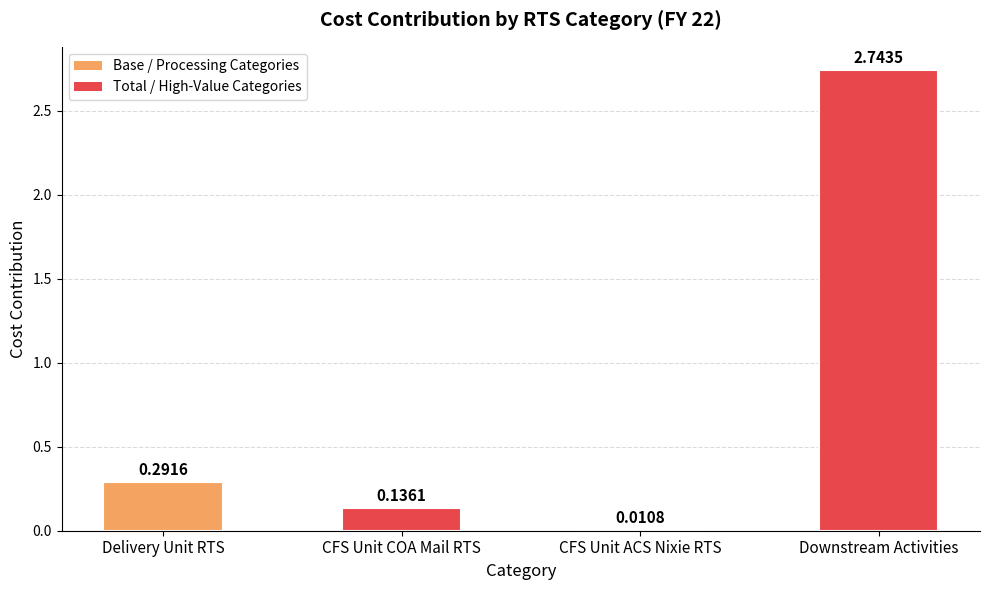

What is the label of the 3rd bar from the right?

CFS Unit COA Mail RTS